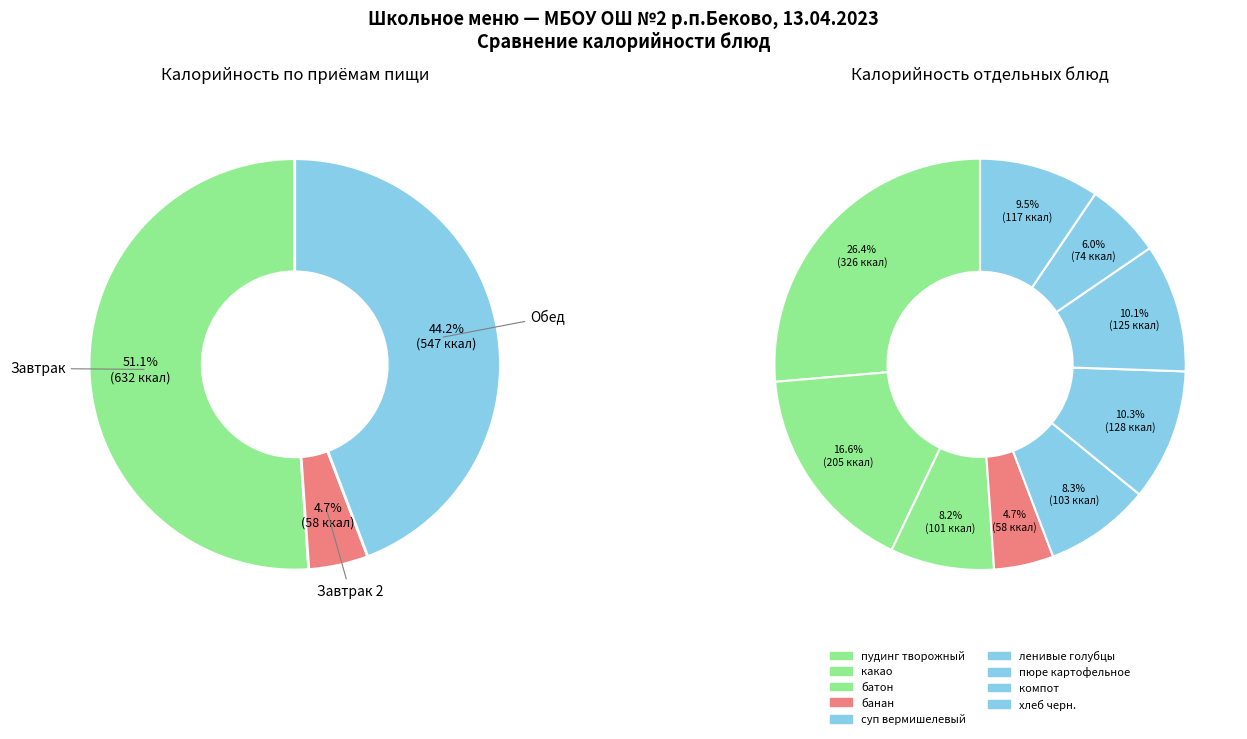

How many slices are in this pie chart?

9